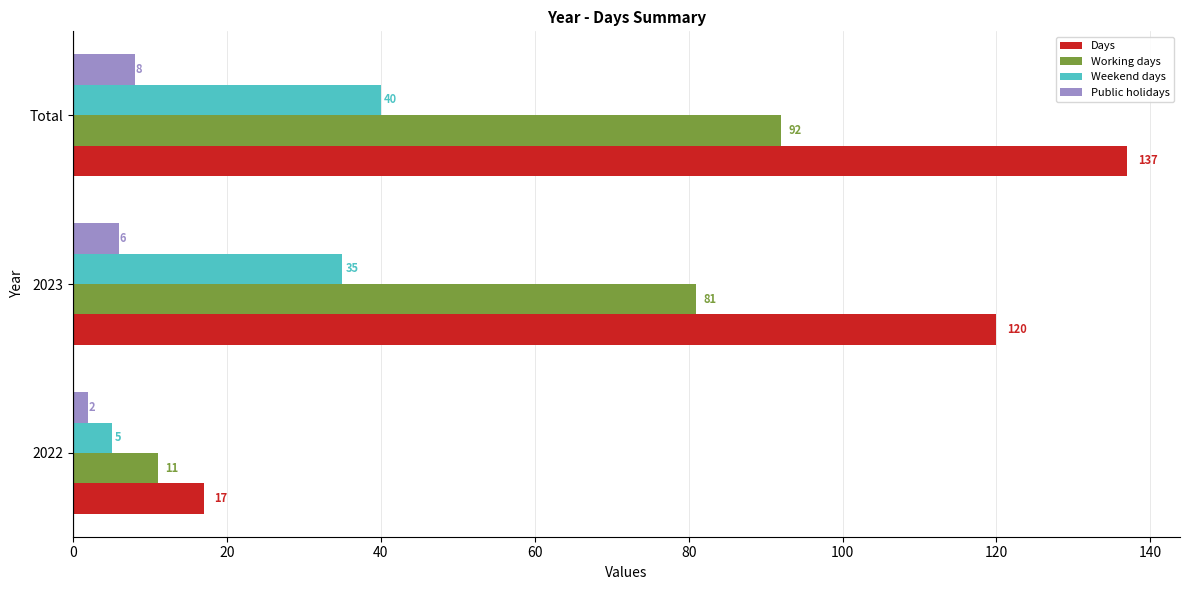

What is the spread (max minus min) of values at 2022?

15